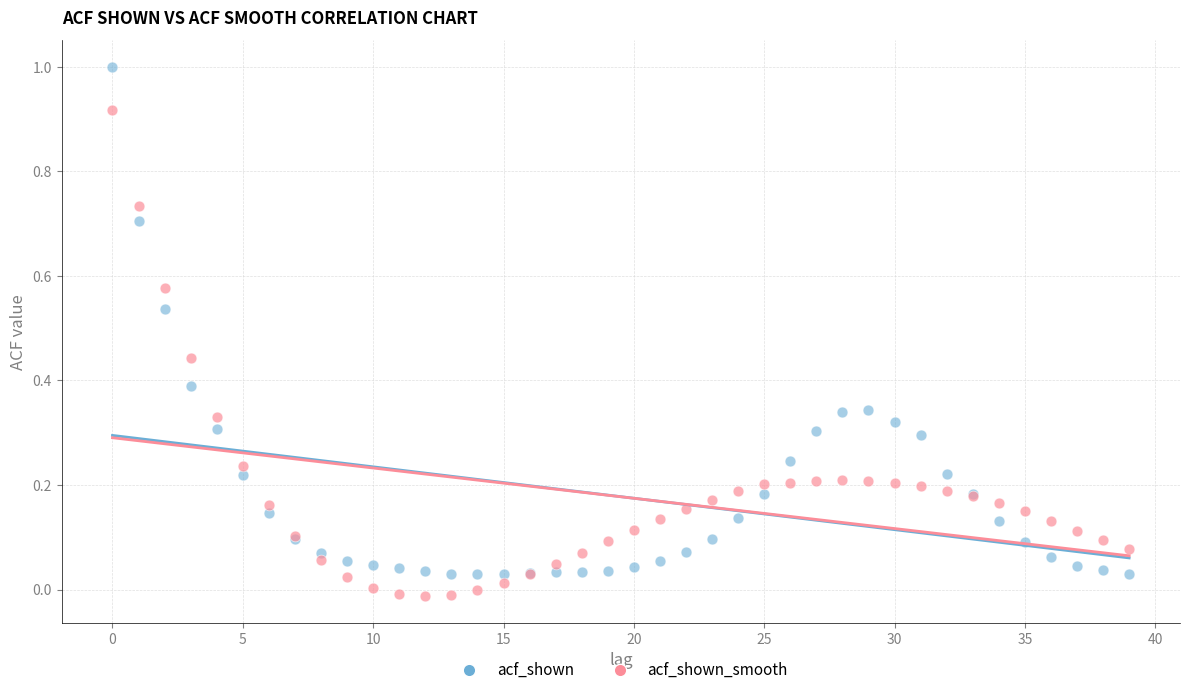

Which series reaches the maximum Y coordinate?

acf_shown